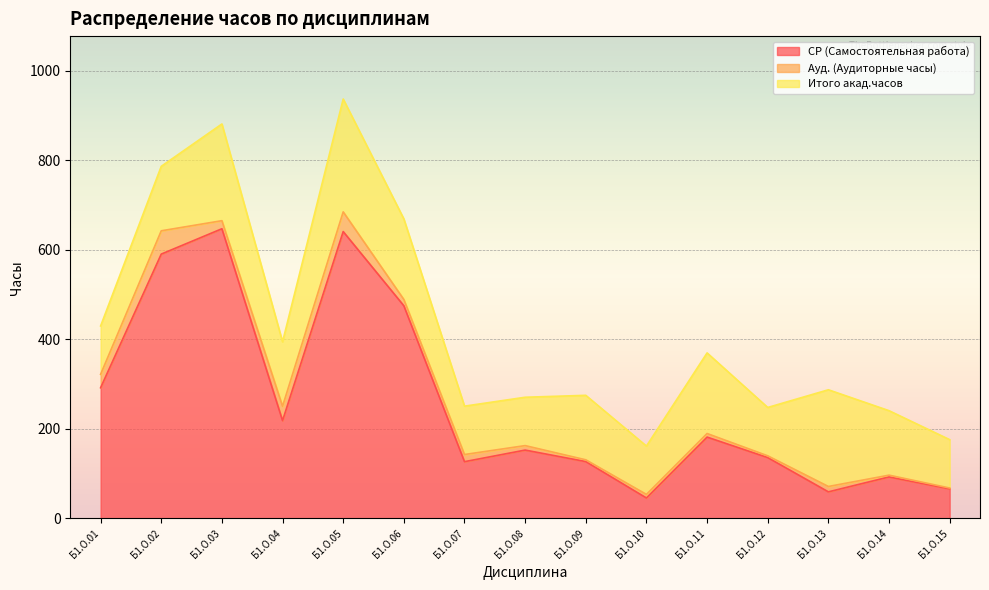

At which category is the sum across all series the highest?

Б1.О.05